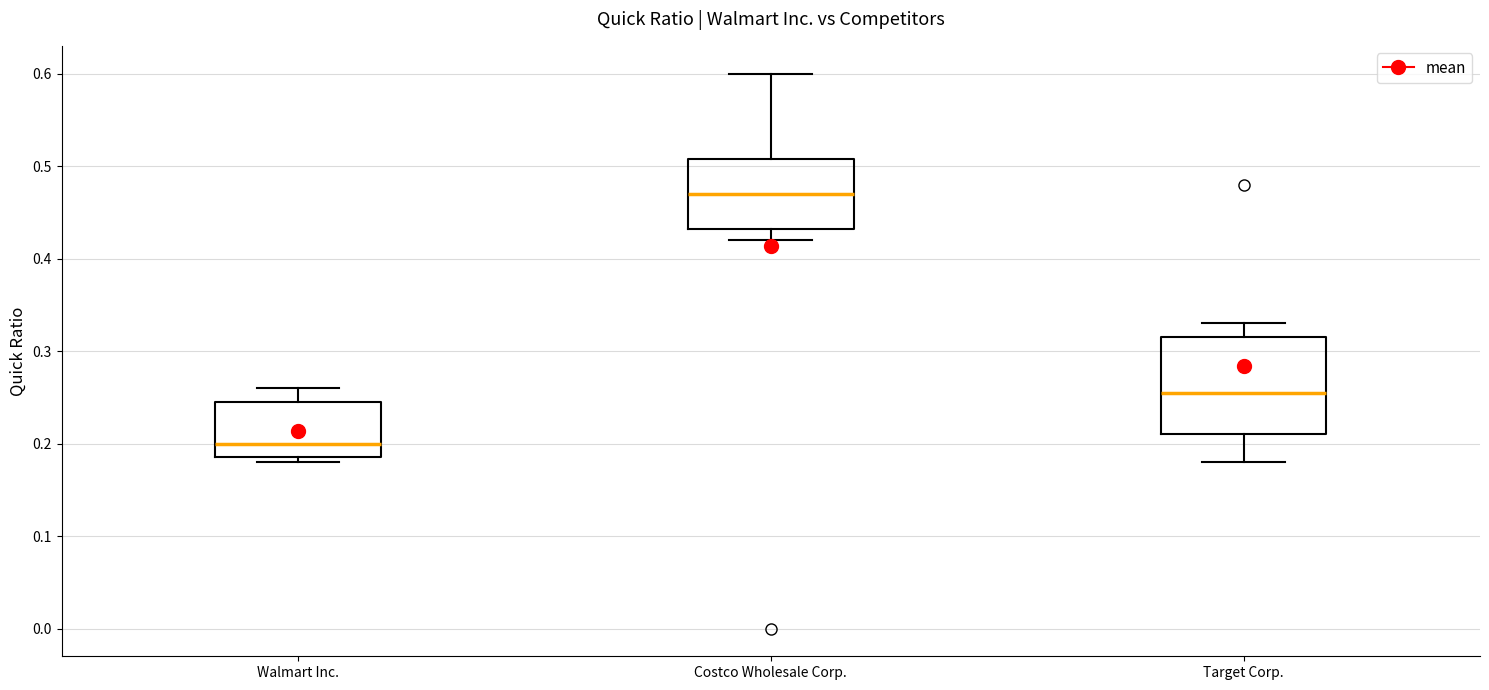

Which box is the tallest, from its lower edge to its upper edge?

Target Corp.